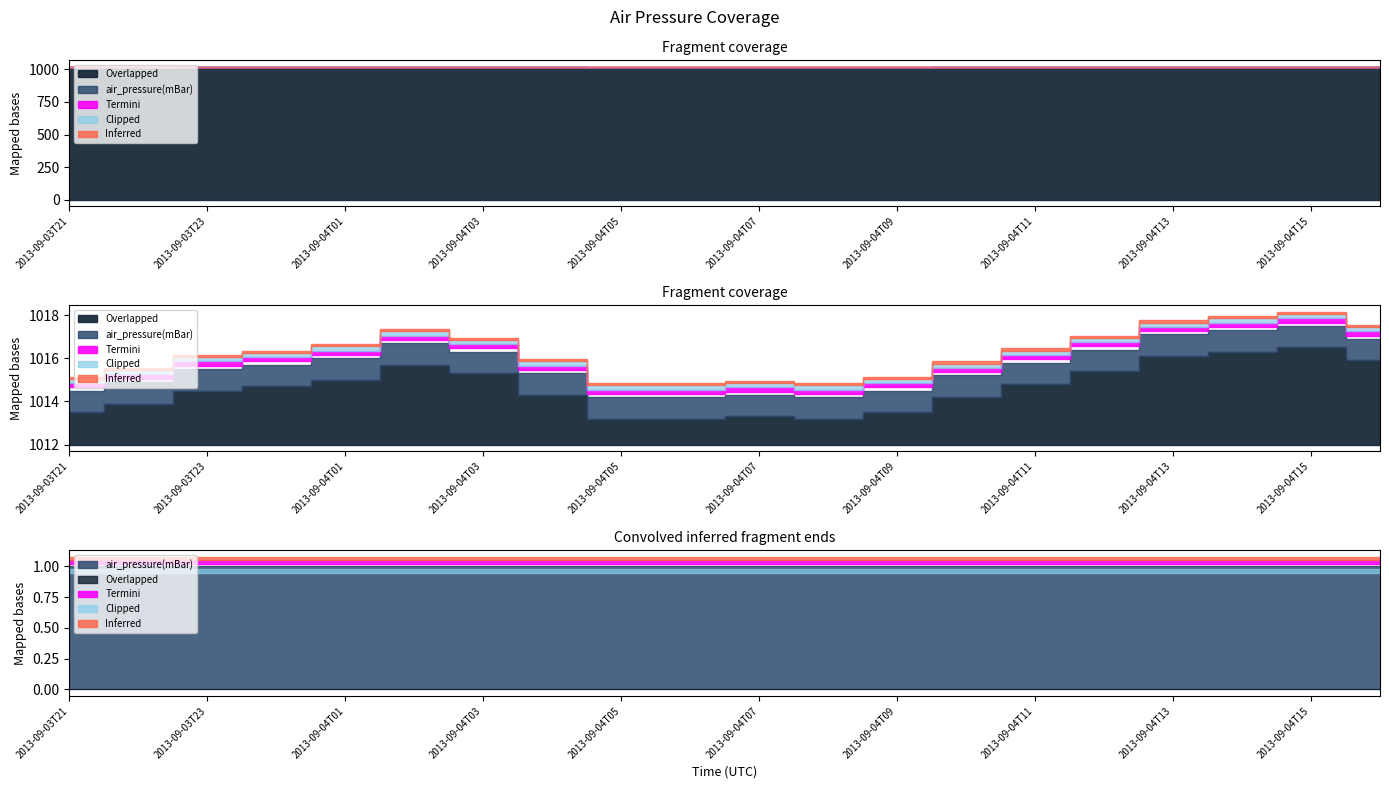

Between 2013-09-04T04 and 2013-09-04T10, which series saw the biggest shift?

air_pressure(mBar)